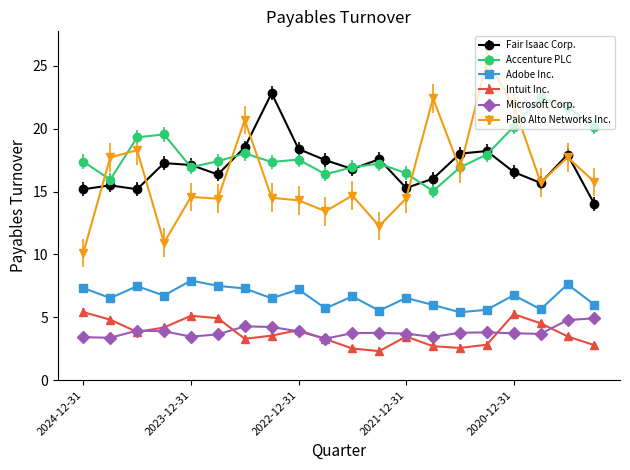

What is the highest value of the Fair Isaac Corp. series?

22.8